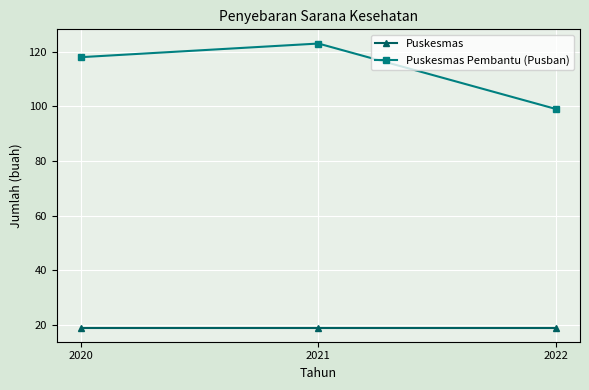

What is the difference between the Puskesmas Pembantu (Pusban) values at 2022 and 2021?

24